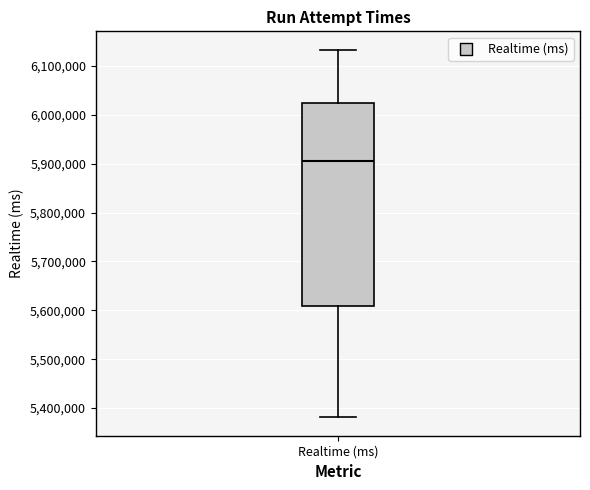

Transcribe this box plot: give where the median line is, the range the box spans, and where the two whiskers end, as read against the y-axis. The values are not printed on the chart, so give them approximately, as read against the axis.

median 5910000, box 5610000 to 6030000, whiskers 5380000 to 6130000